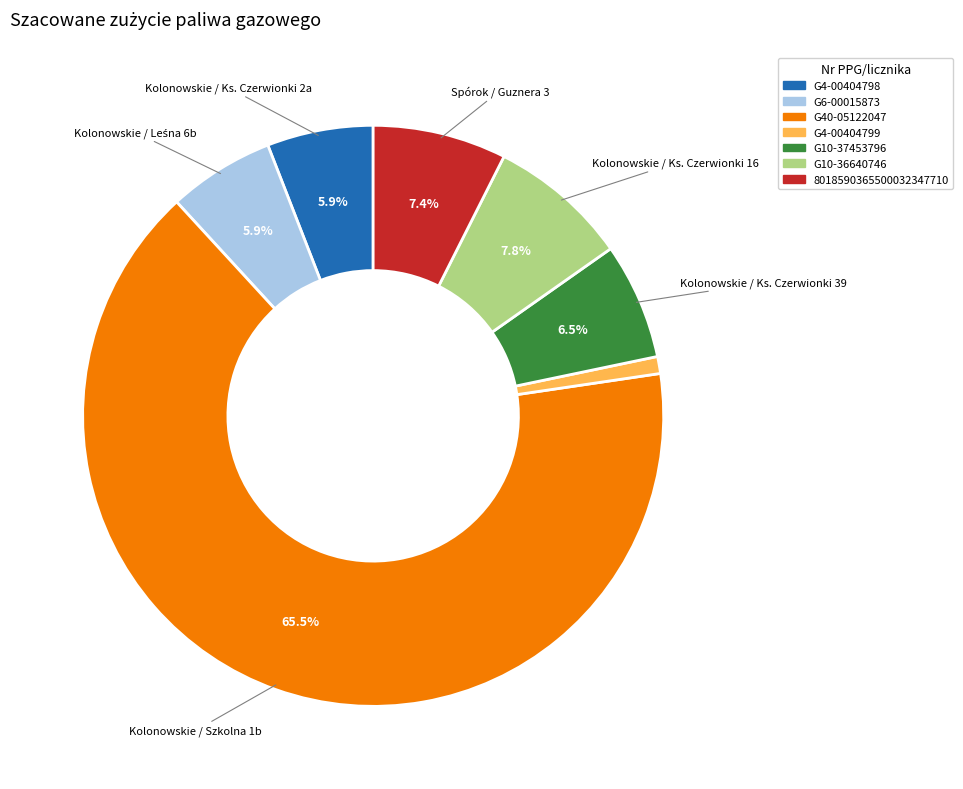

Is there a majority slice in this chart?

Yes